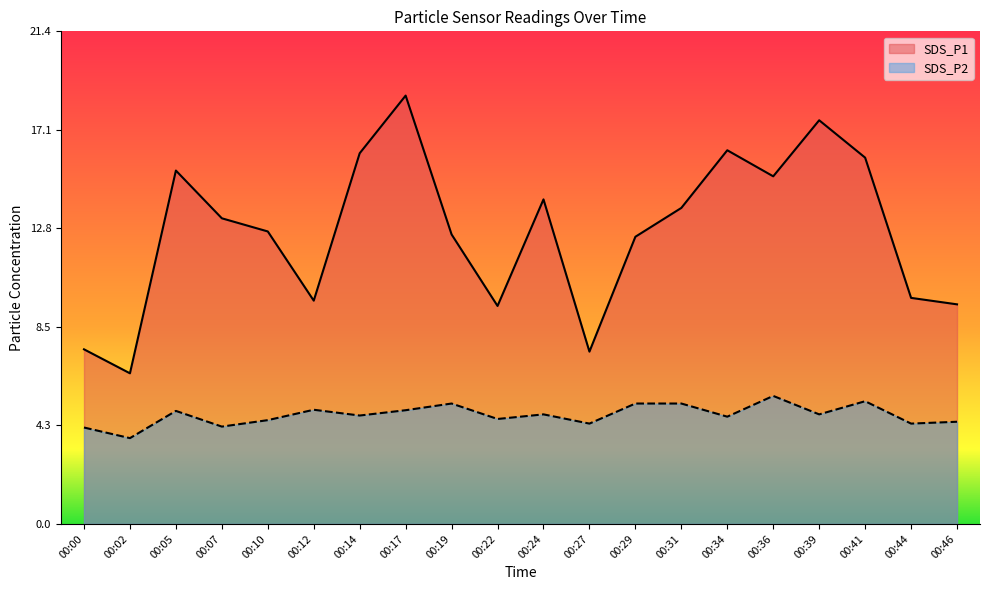

True or false: SDS_P1 and SDS_P2 intersect in this chart.

False